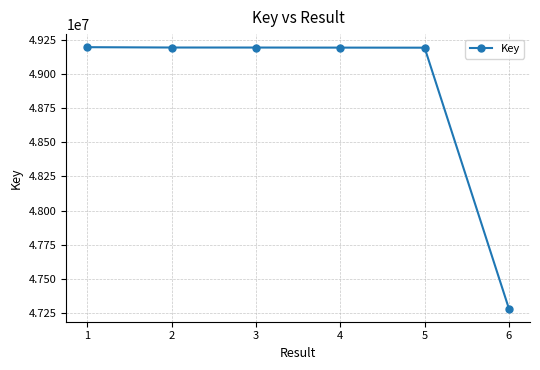

What is the difference between the second highest and second lowest values?

1226